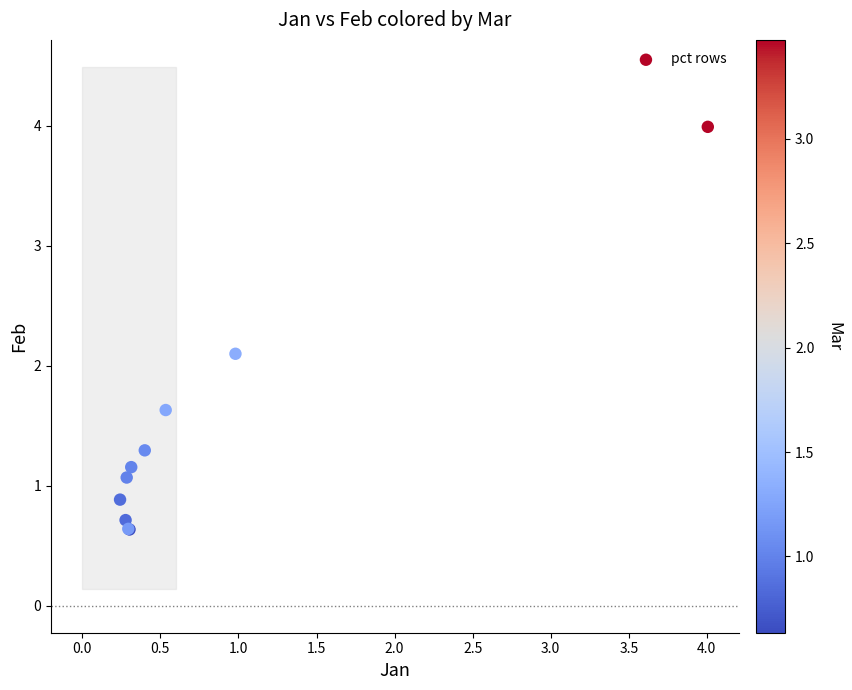

What Y value in the scatter plot is closest to 2?

2.1